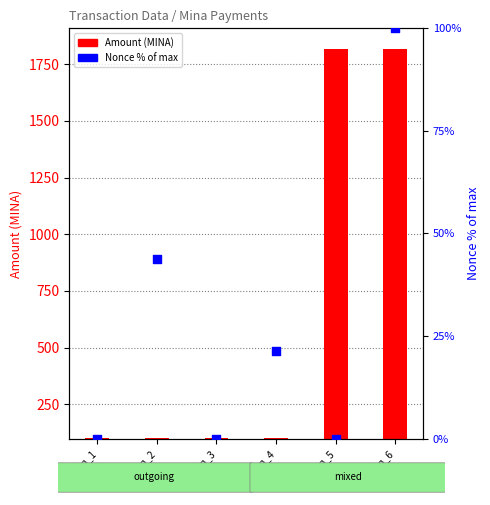

At how many categories does at least one series exceed 1371?

2